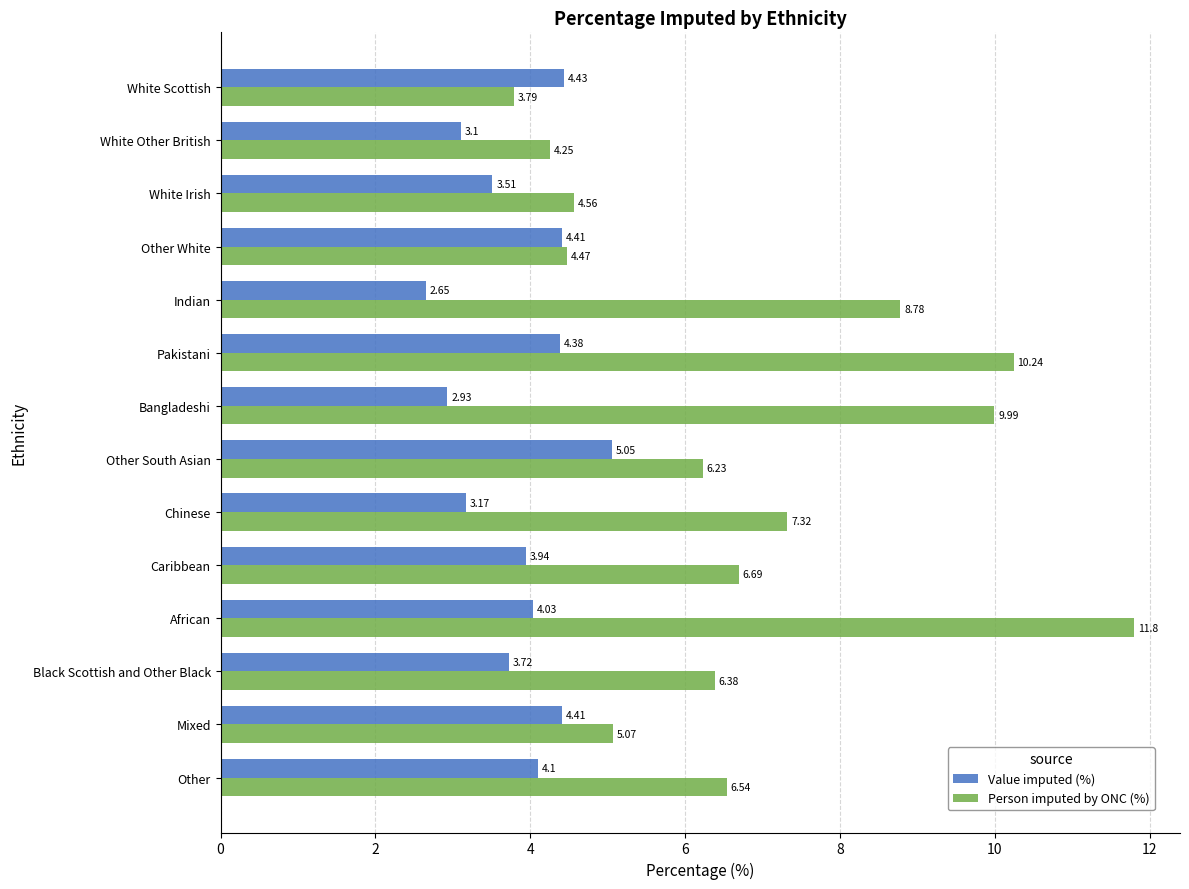

Is the value of Person imputed by ONC (%) at Mixed greater than the value of Value imputed (%) at Other South Asian?

Yes